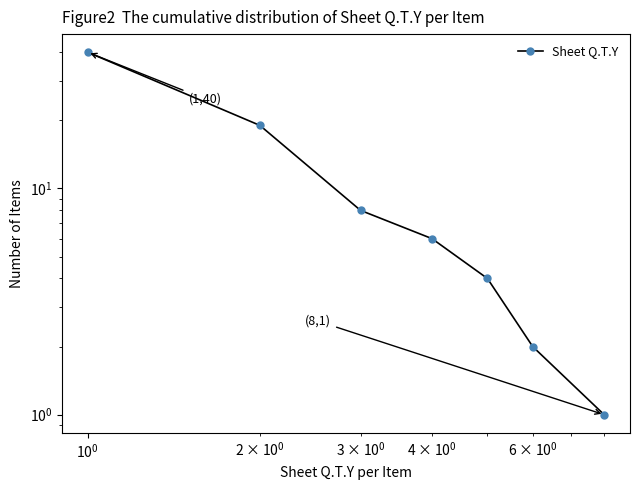

Reading left to right, transcribe all the data shown in this chart.

40	19	8	6	4	2	1